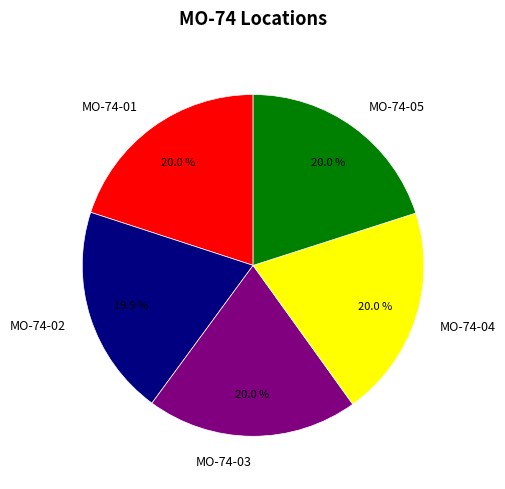

Approximately how many times larger is the value at MO-74-01 compared to MO-74-04?

1.0